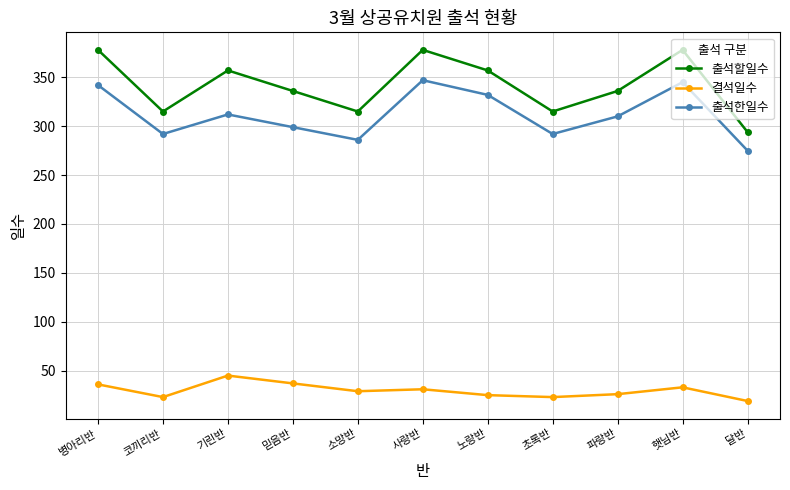

In 출석할일수, how many points are lower than both neighbors (excluding endpoints)?

3